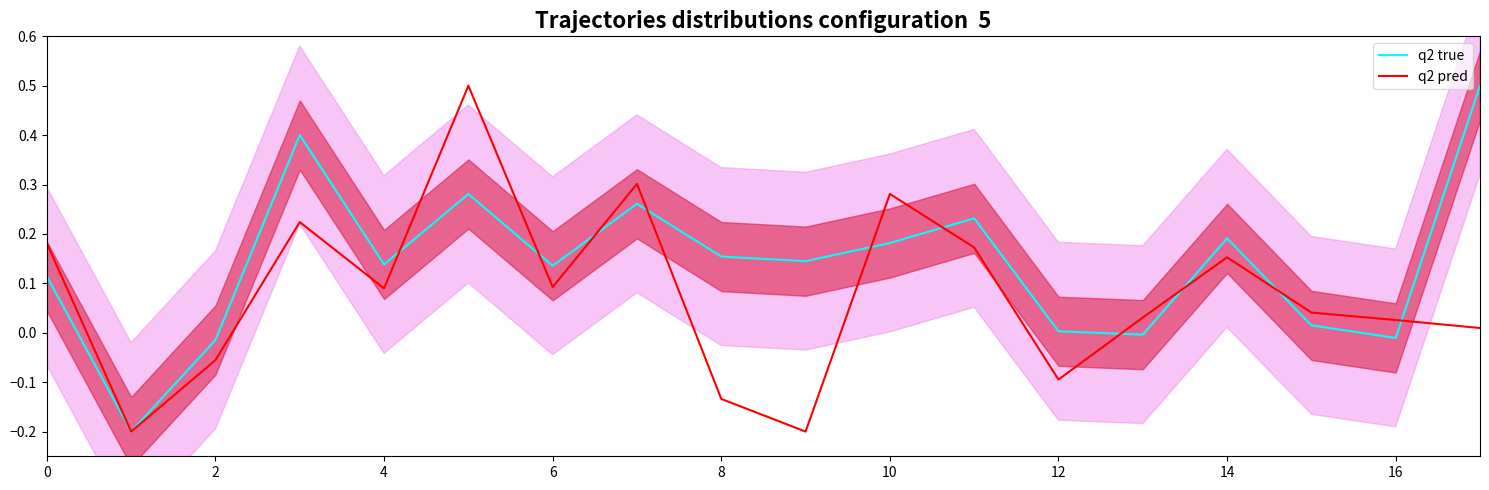

Count the number of data series in this chart.

2